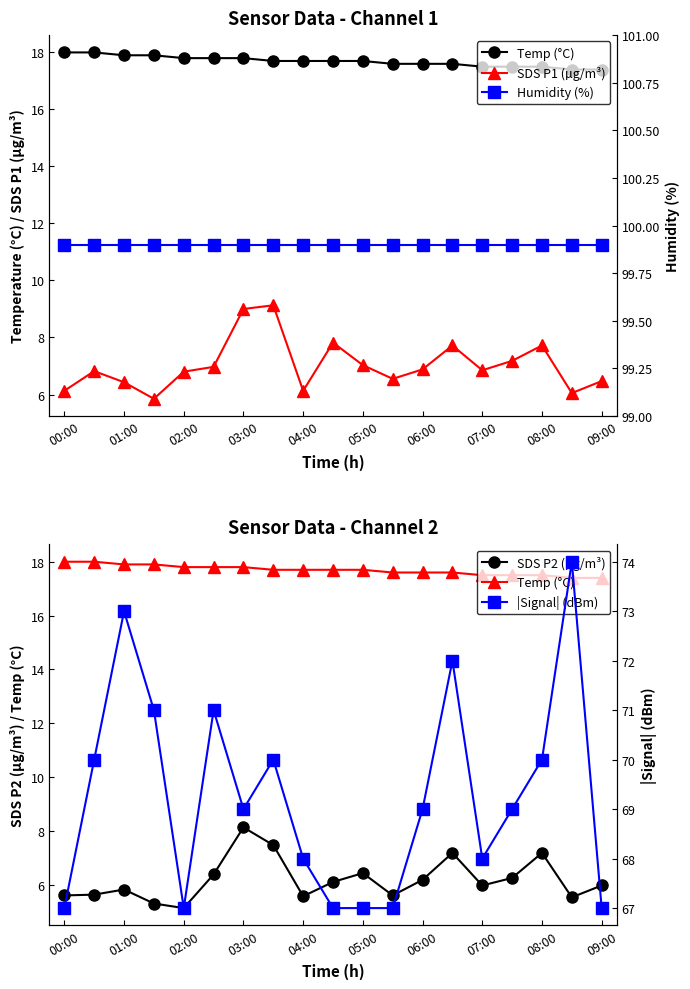

What are all the series names shown in the legend?

Temp (°C), SDS P1 (µg/m³), SDS P2 (µg/m³), Humidity (%), |Signal| (dBm)